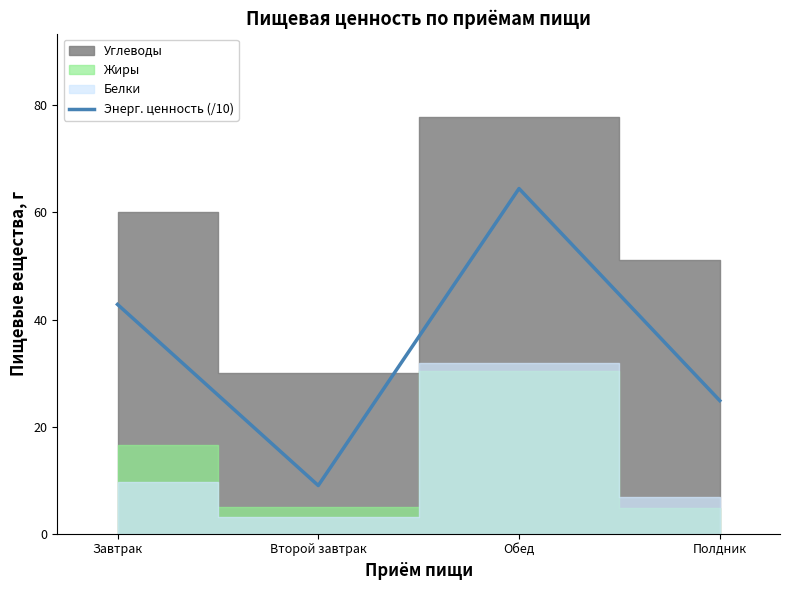

Which label corresponds to the smallest value in the chart?

Второй завтрак